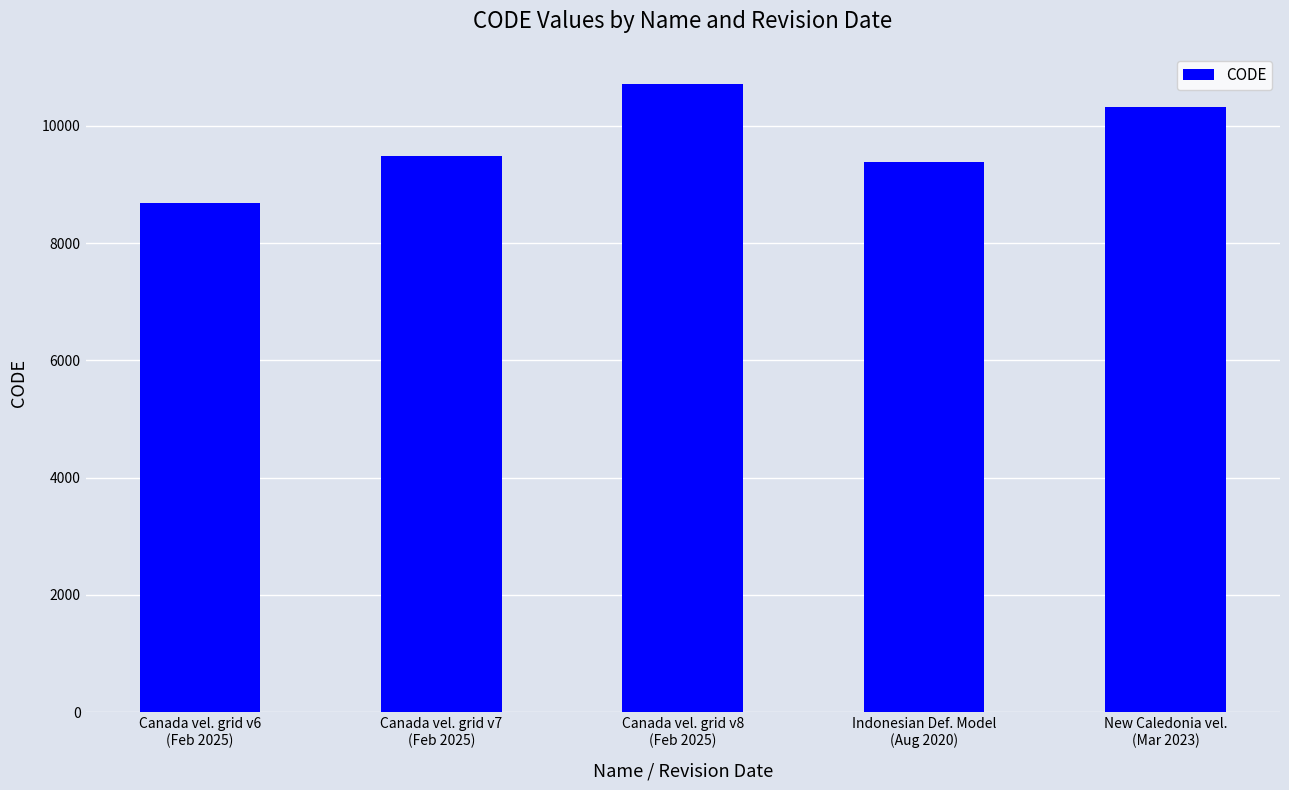

The chart shows a value of 9375 at Indonesian Def. Model
(Aug 2020). True or false?

True